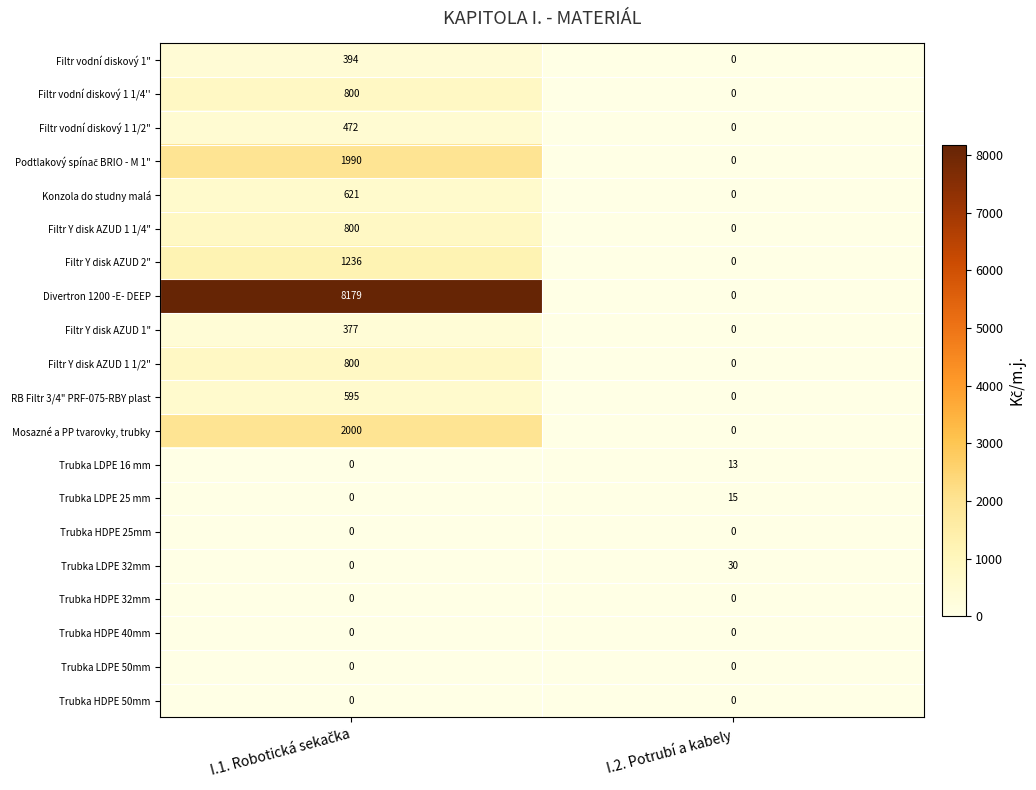

The value of Trubka LDPE 50mm at I.2. Potrubí a kabely is 0. True or false?

True